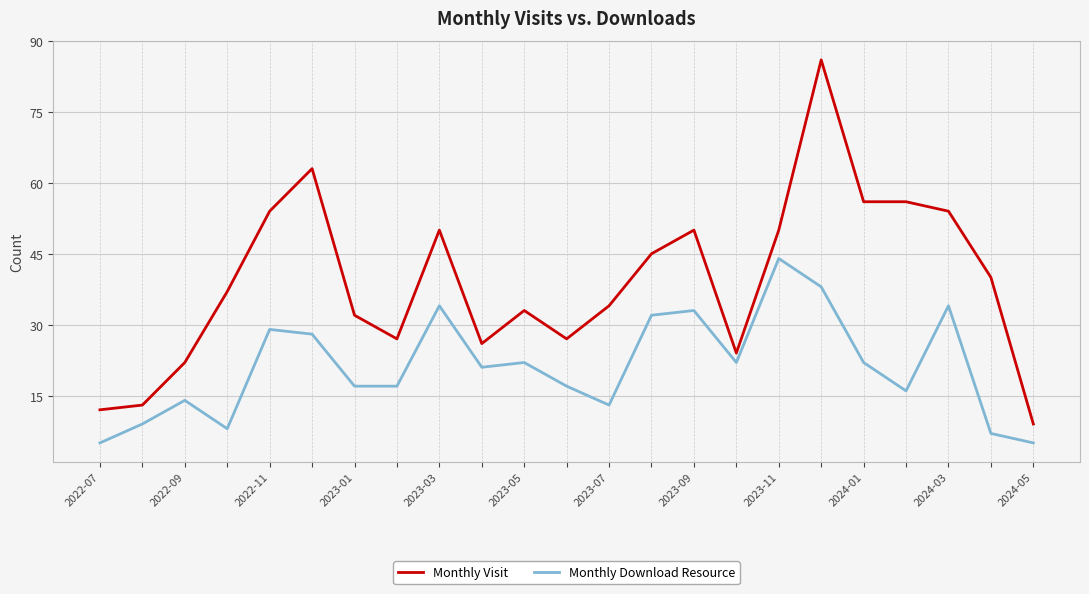

What is the difference between the second highest and minimum values in the Monthly Visit series?

54